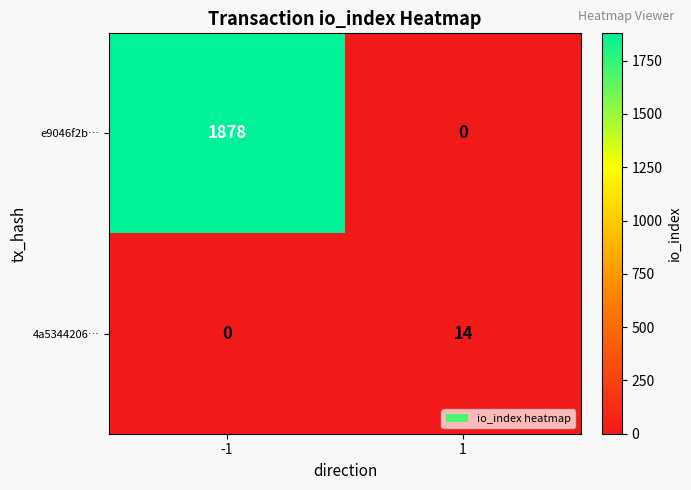

What is the spread (max minus min) of values at -1?

1878